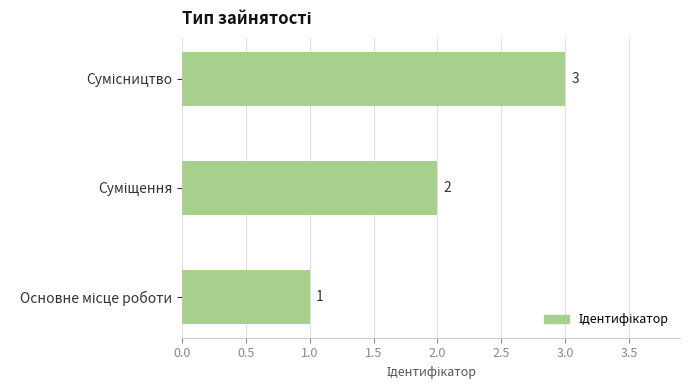

How many values are between 1 and 3?

3